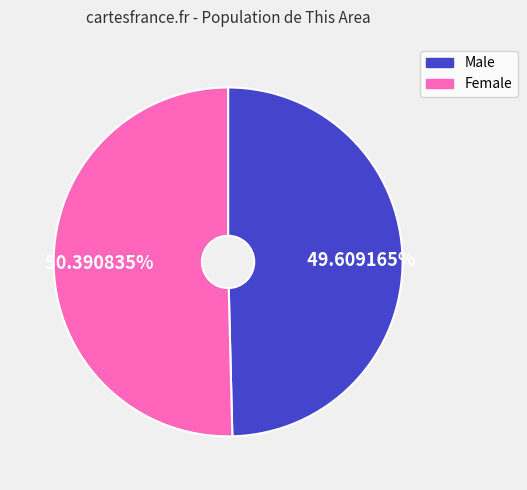

Count the number of slices in the pie.

2